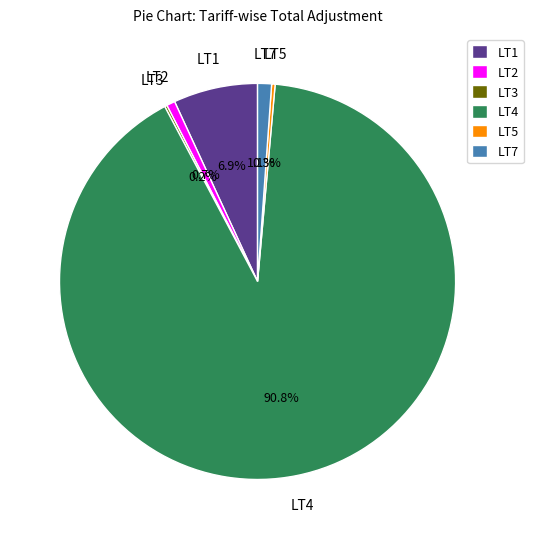

To the nearest percent, what is the difference between the largest and smallest slice percentages?

91%